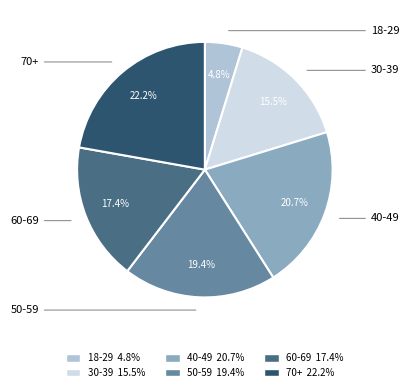

To the nearest percent, what is the average slice percentage?

17%